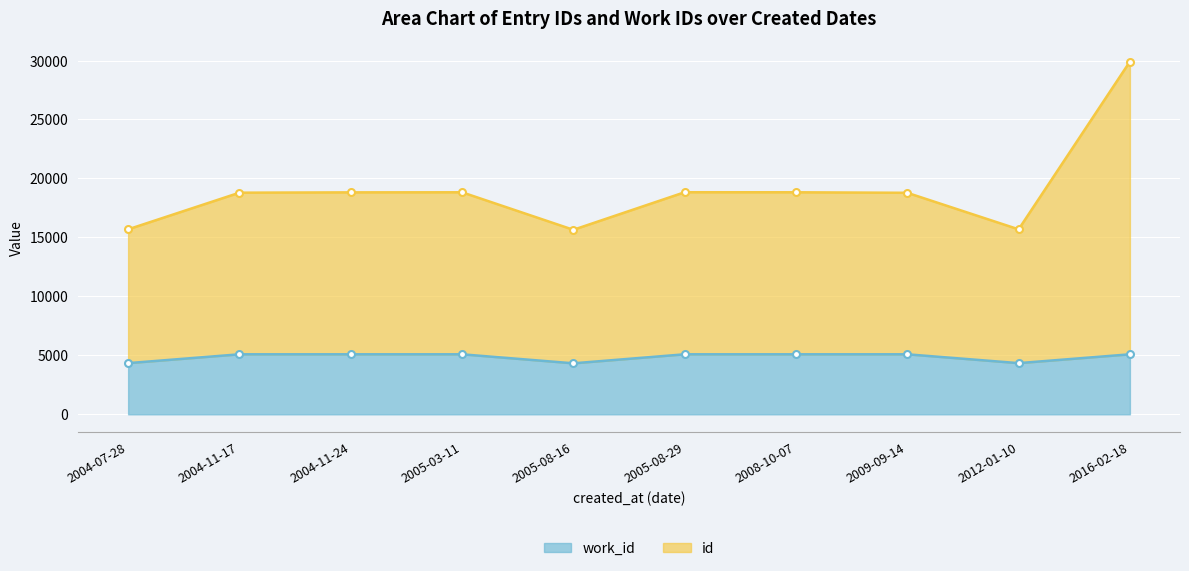

The value of work_id at 2005-08-29 is 5088. True or false?

True